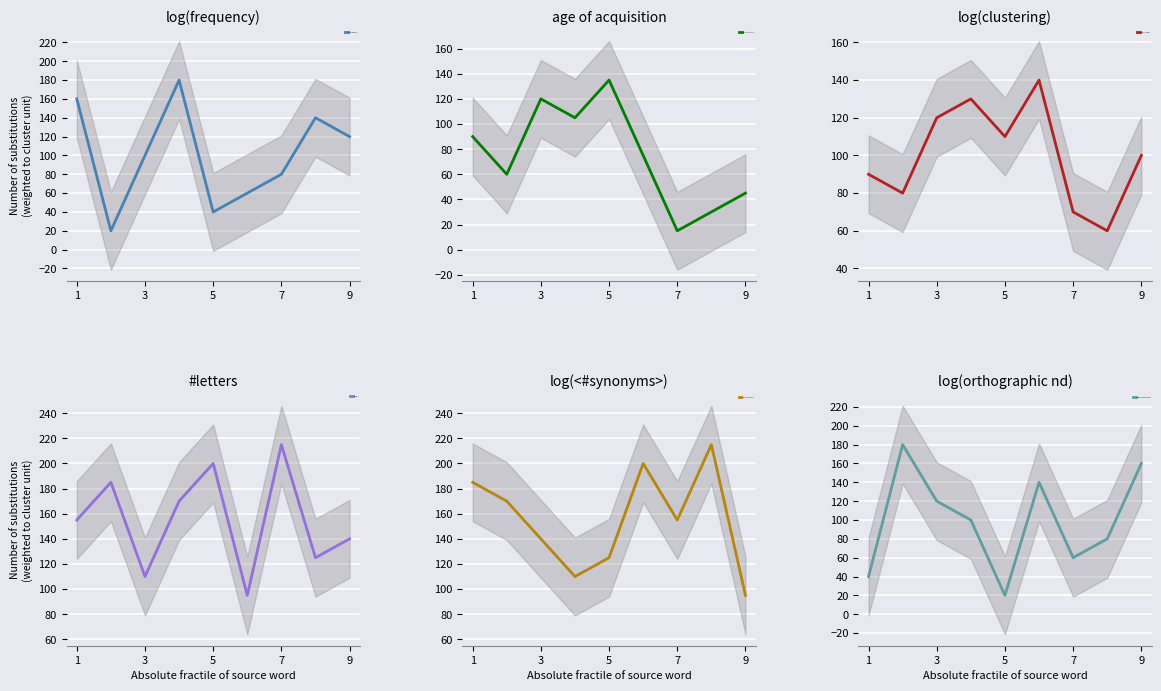

The value of log(frequency) at 7 is 80. True or false?

True